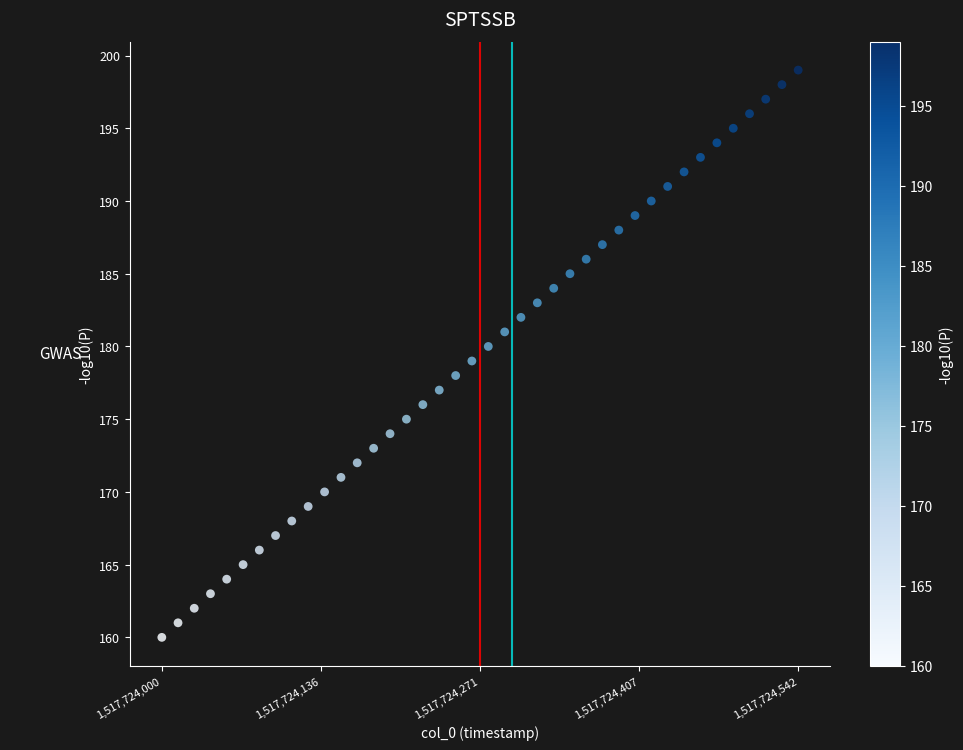

What is the range of Y values (max minus min)?

39